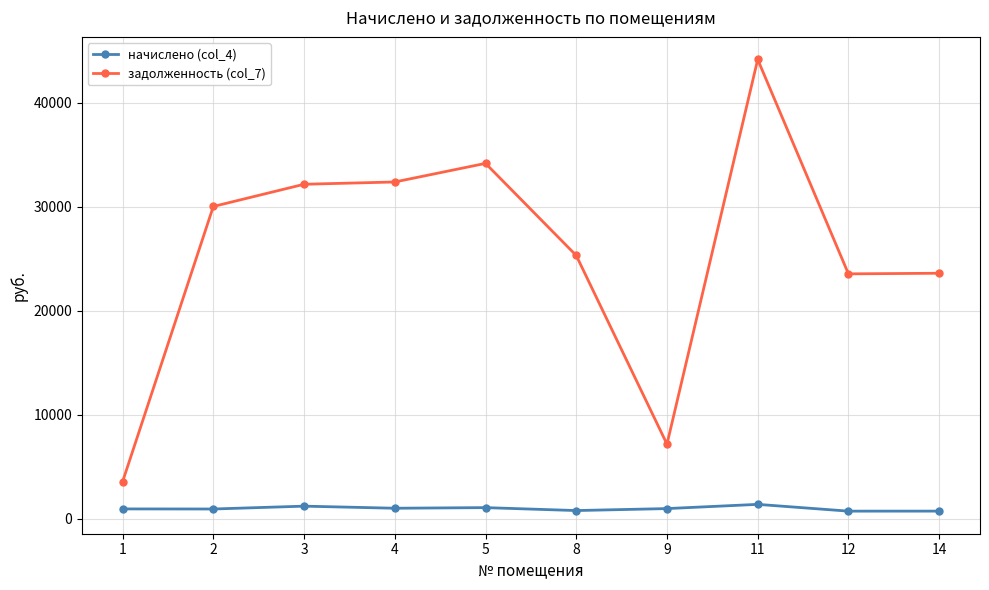

List the series in order of their overall mean, highest first.

задолженность (col_7), начислено (col_4)